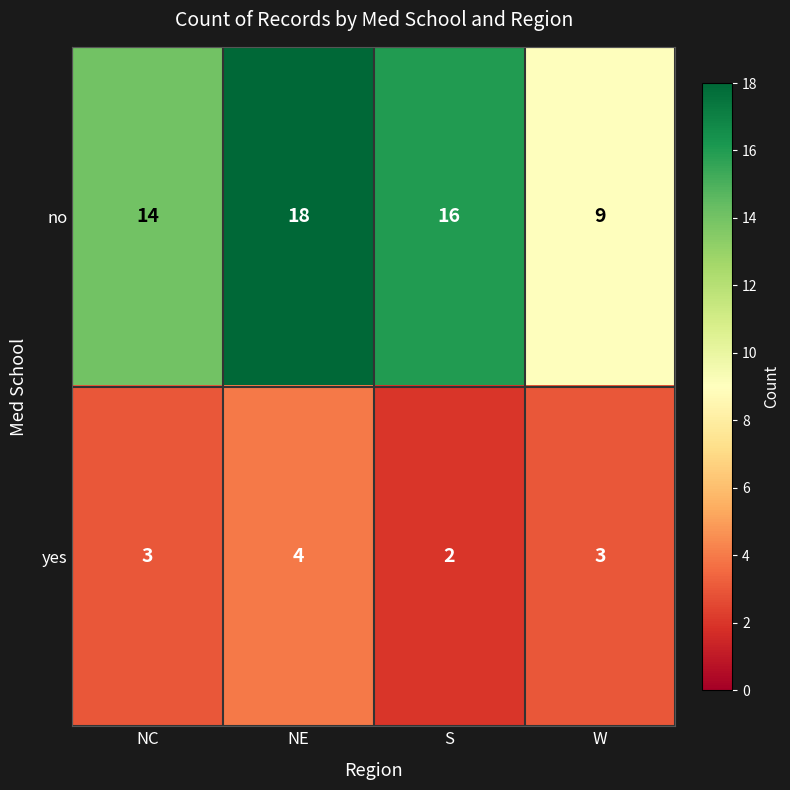

Count the no values in the range 14 to 18.

3